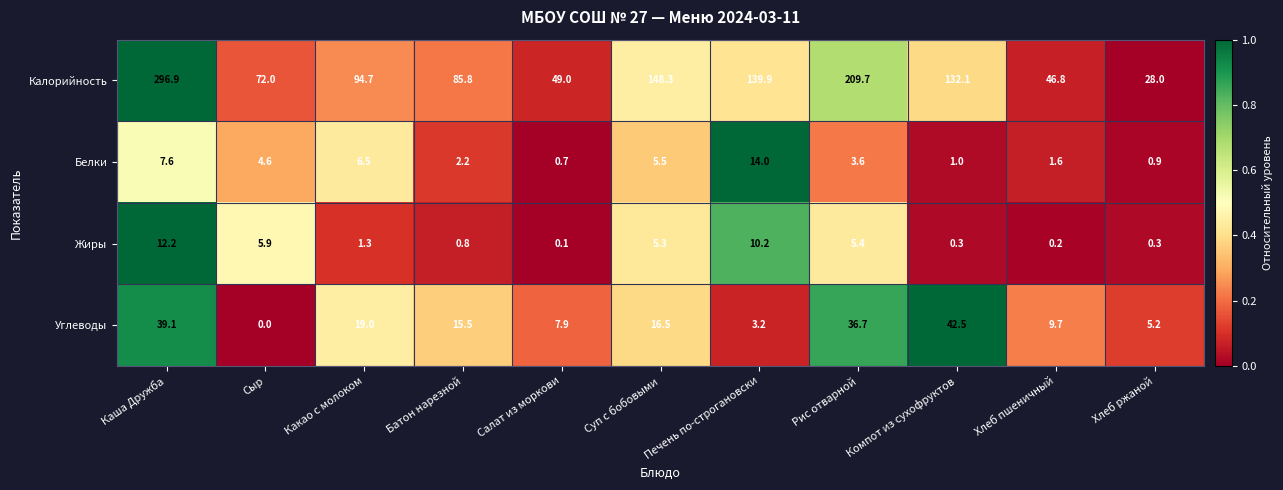

Rank the categories by Углеводы value from highest to lowest.

Компот из сухофруктов, Каша Дружба, Рис отварной, Какао с молоком, Суп с бобовыми, Батон нарезной, Хлеб пшеничный, Салат из моркови, Хлеб ржаной, Печень по-строгановски, Сыр